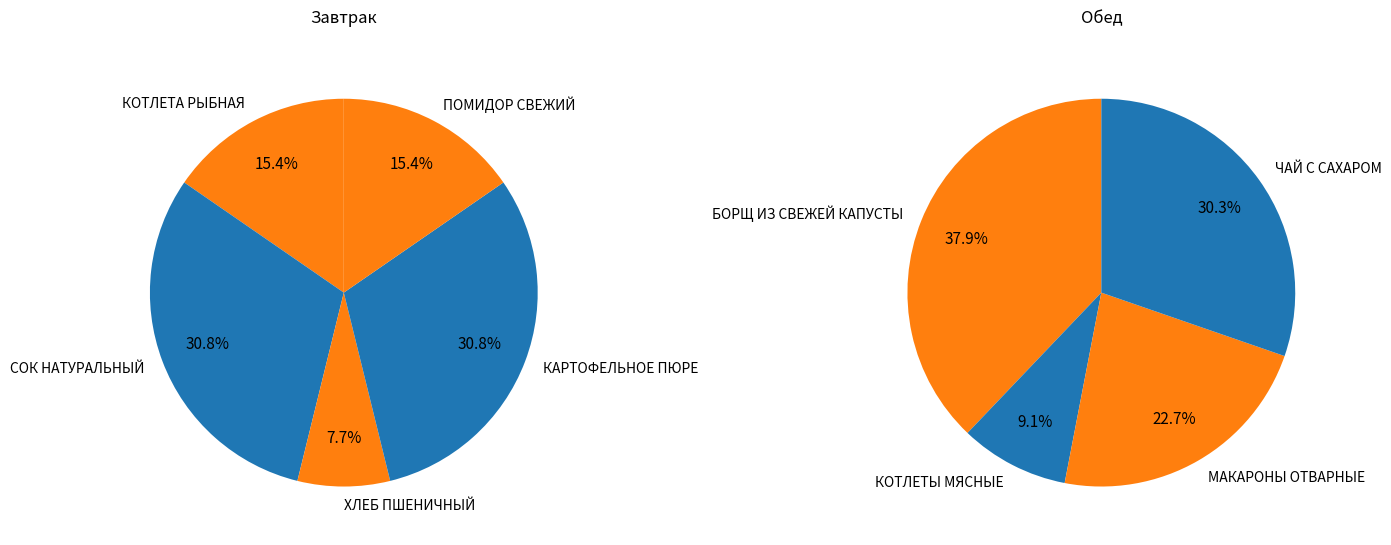

Do ПОМИДОР СВЕЖИЙ and МАКАРОНЫ ОТВАРНЫЕ together represent more than half of the pie?

No